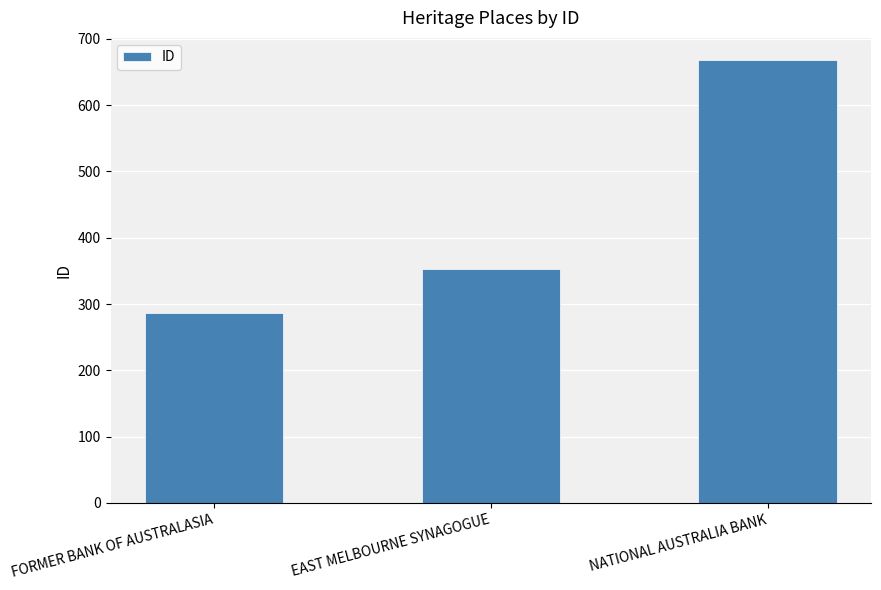

Is it true that the value at EAST MELBOURNE SYNAGOGUE is 466?

False